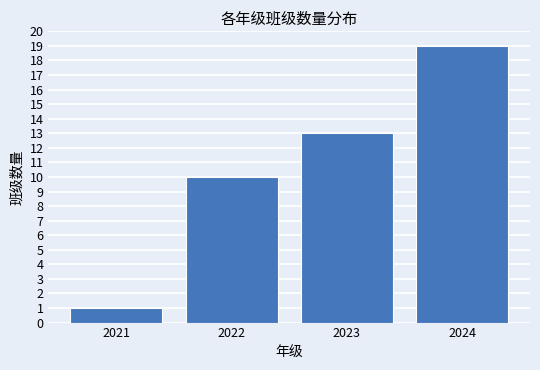

Reading left to right, transcribe all the data shown in this chart.

2021=1	2022=10	2023=13	2024=19